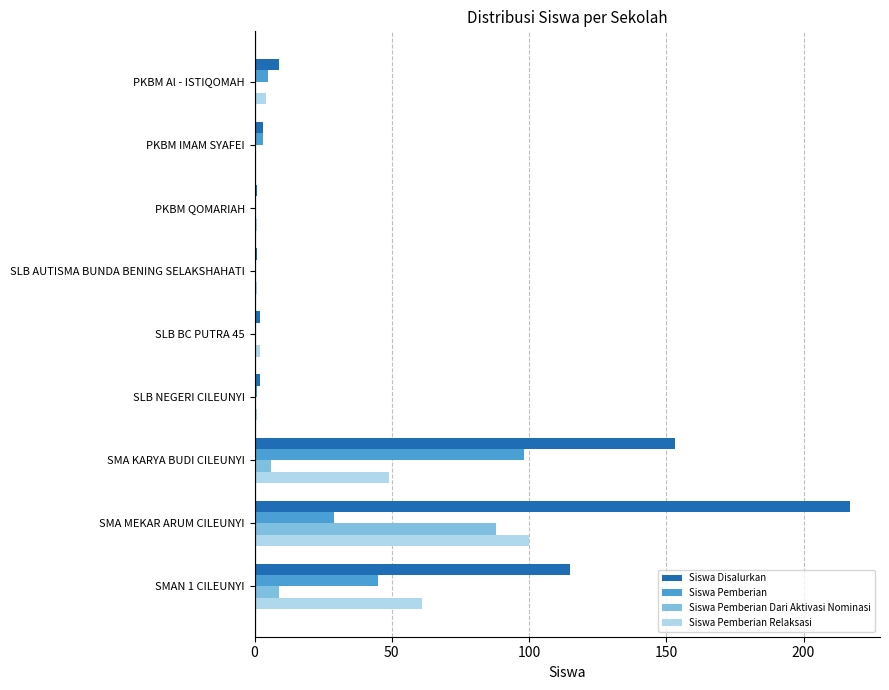

Between SLB BC PUTRA 45 and SMAN 1 CILEUNYI, which series saw the biggest shift?

Siswa Disalurkan